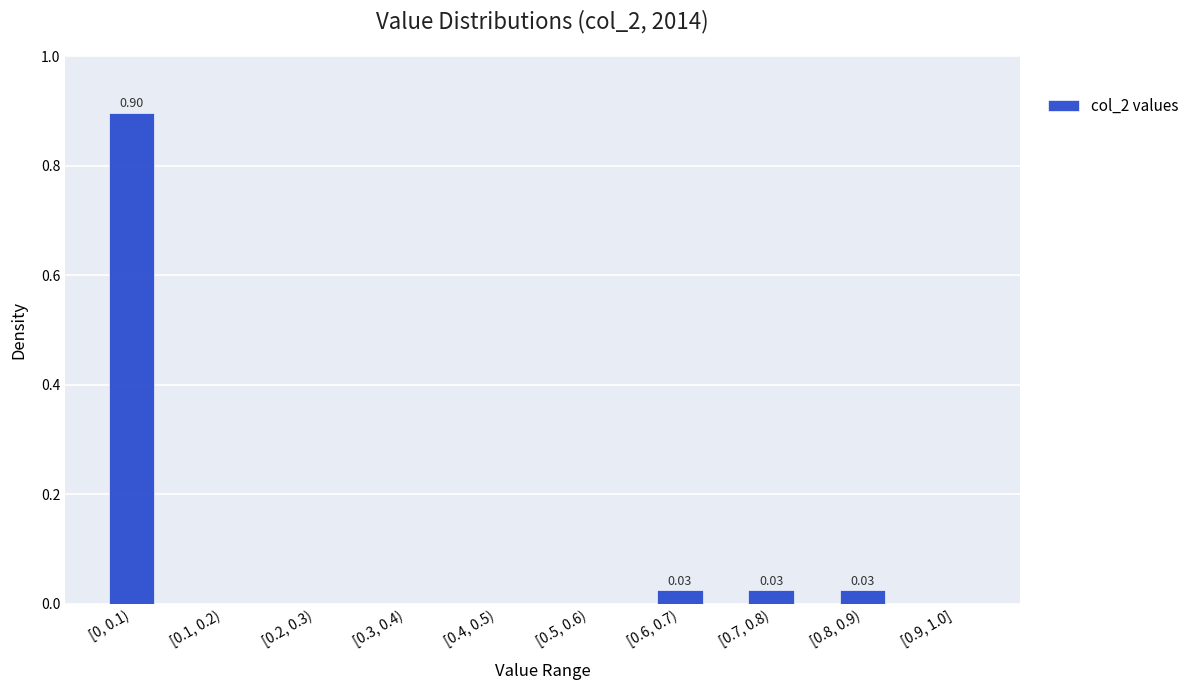

Which has a higher value, [0.5, 0.6) or [0.8, 0.9)?

[0.8, 0.9)